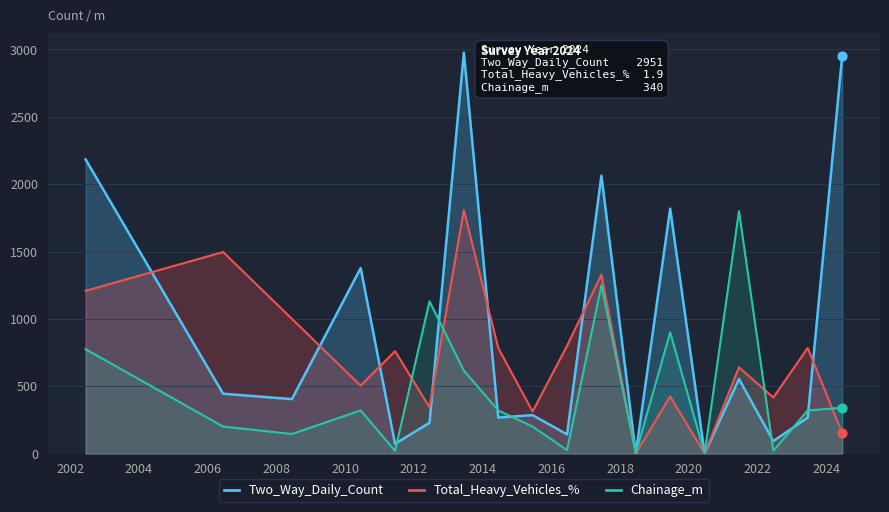

At how many categories does at least one series exceed 2547?

2